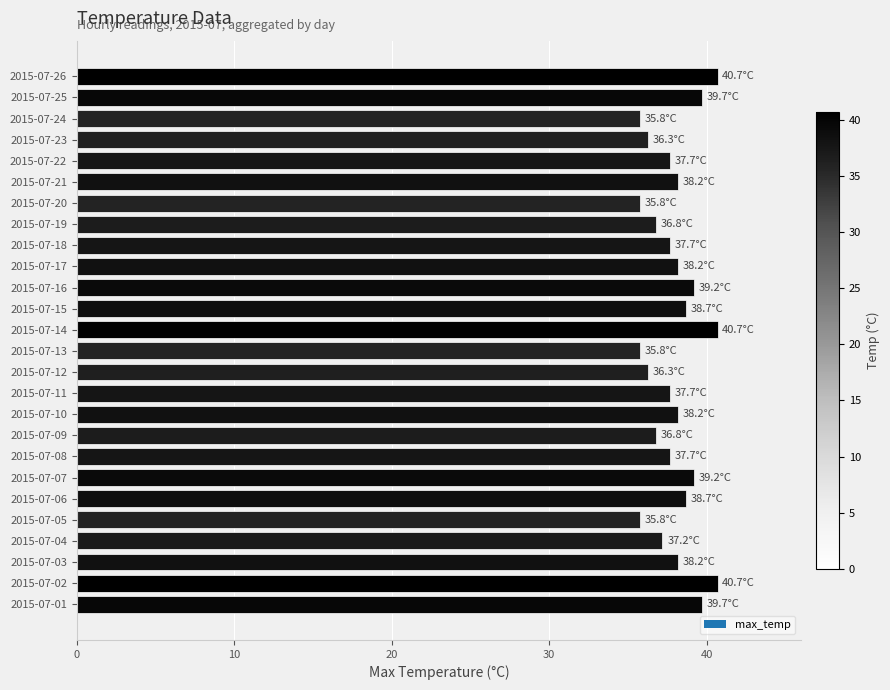

What is the average value?

38.0